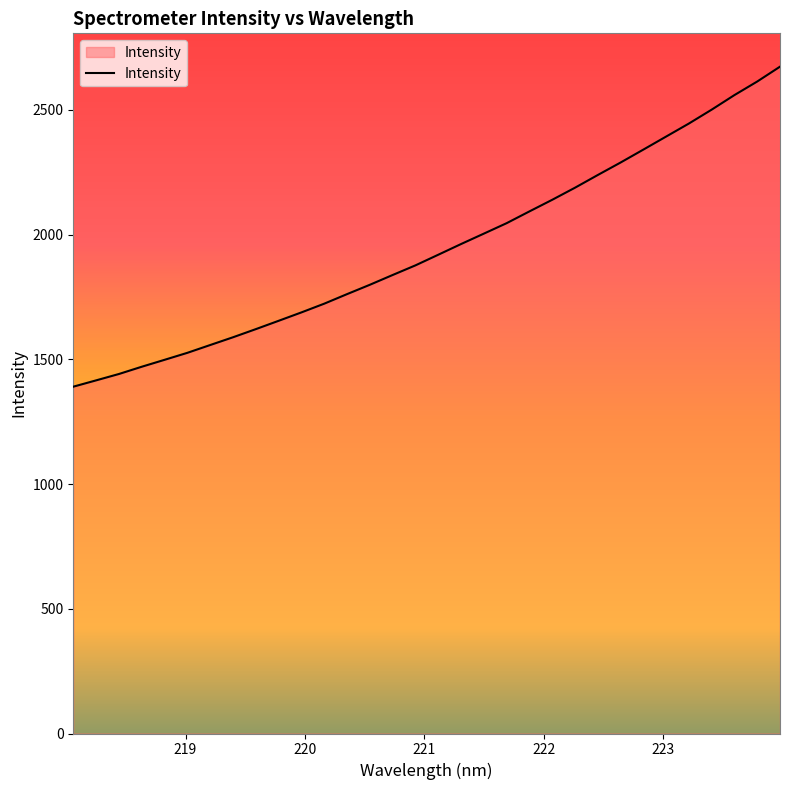

What is the difference between the maximum and minimum values?

1283.0